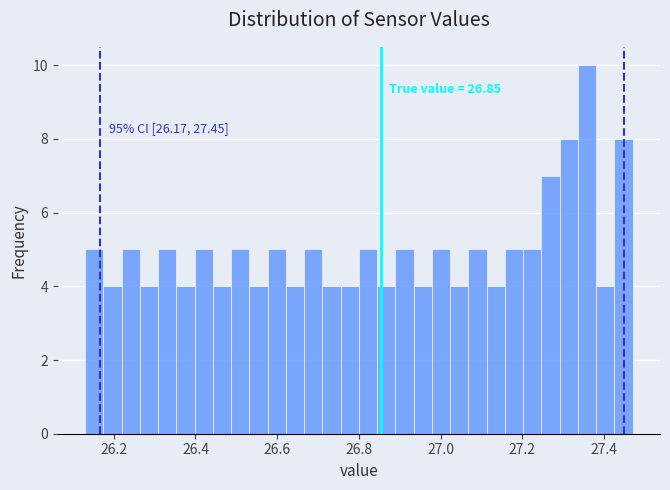

Read against the x-axis, roughly where is the centre of the tallest bar?

27.36